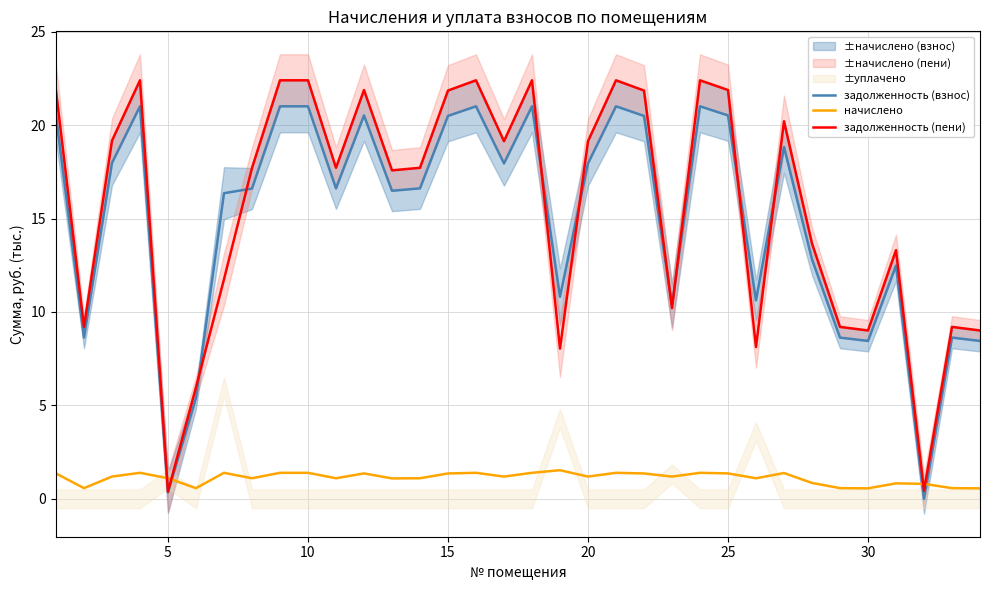

How many data points in задолженность (взнос) are less than 16?

13